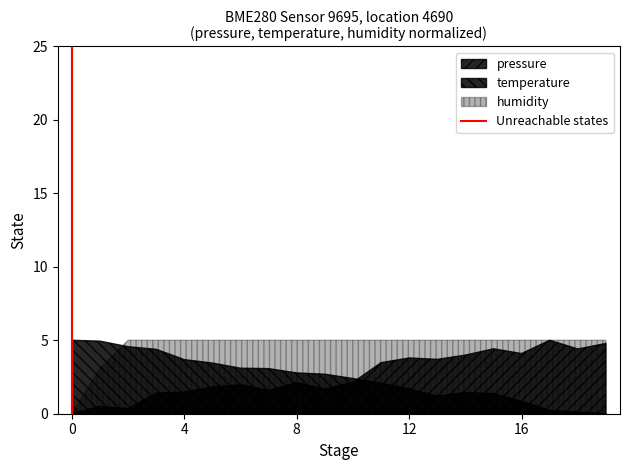

True or false: the data shows 2 at 4.

False